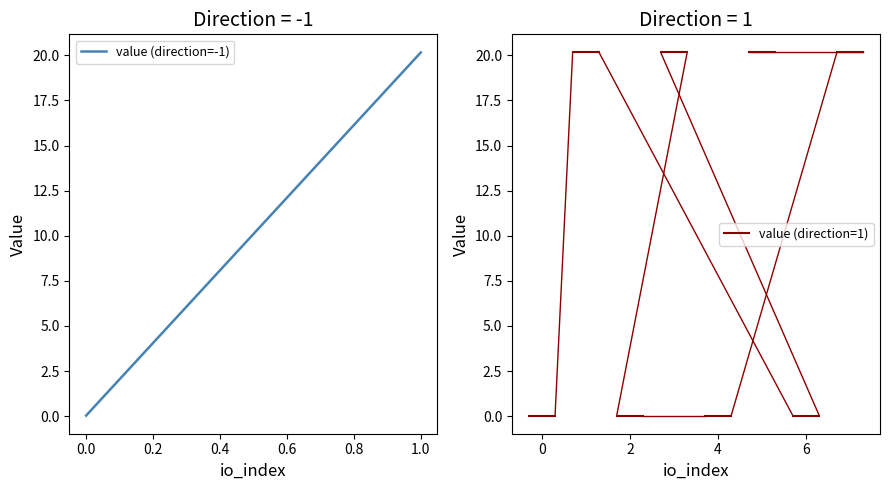

True or false: value (direction=1) and value (direction=-1) intersect in this chart.

True